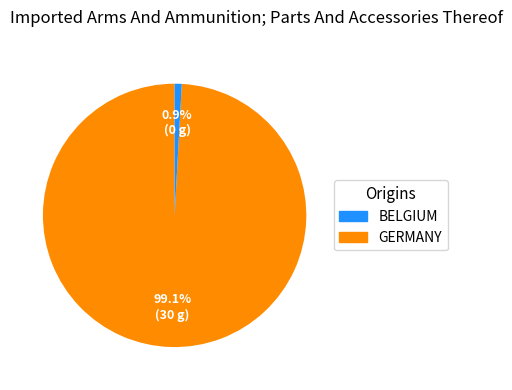

Is there a majority slice in this chart?

Yes